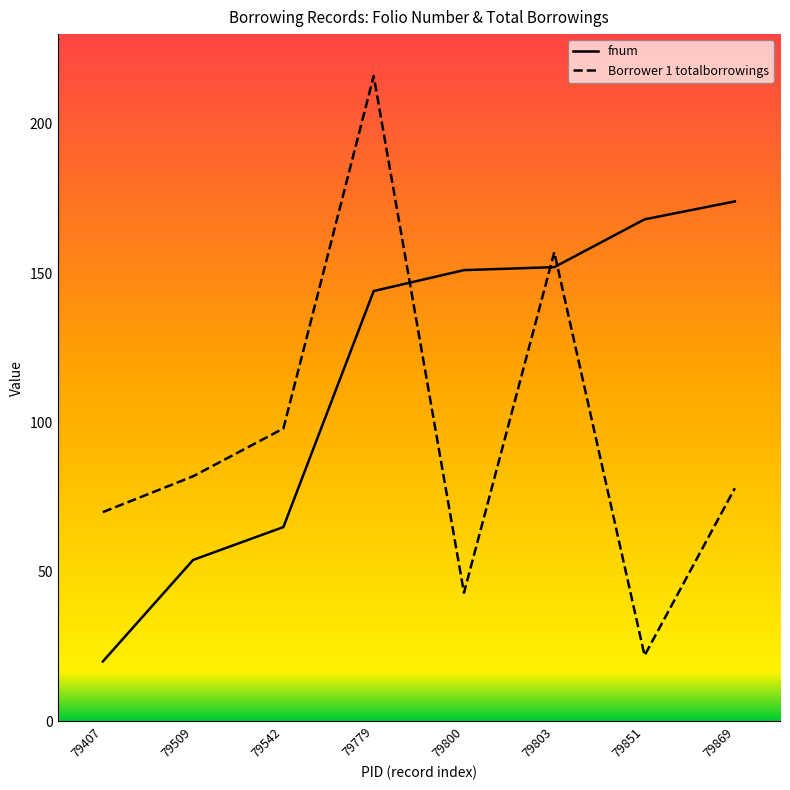

True or false: Borrower 1 totalborrowings has a value of 56 at 79509.

False